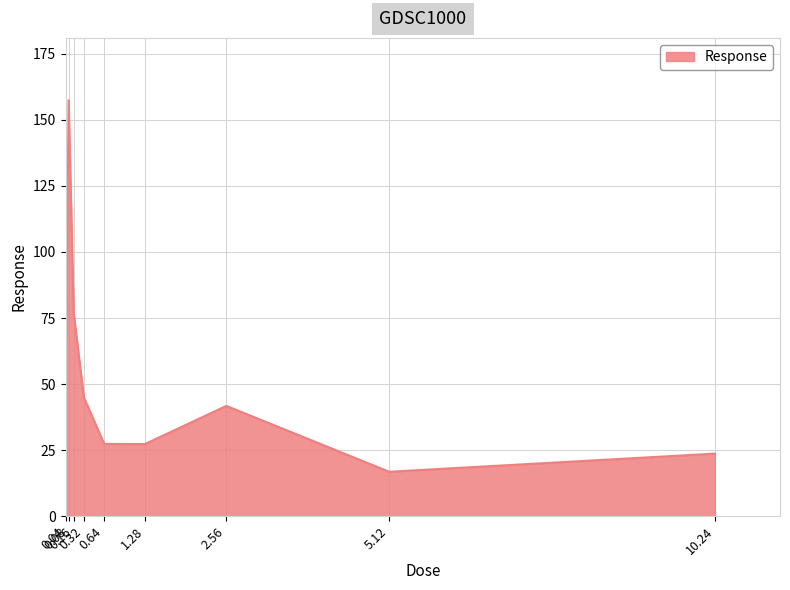

Which category has the highest value across all series?

0.08